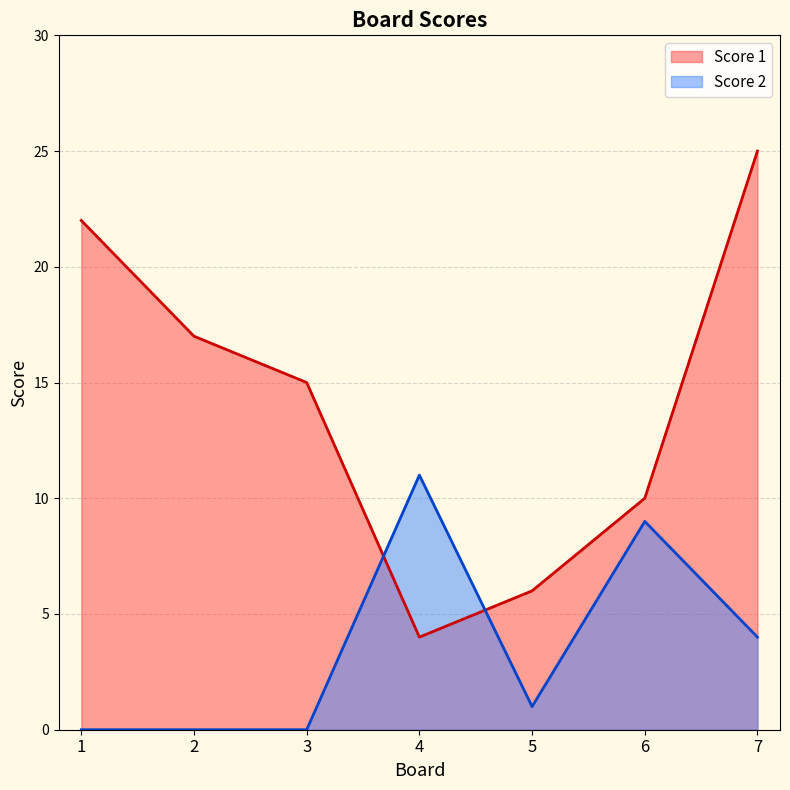

What is the highest value of the Score 2 series?

11